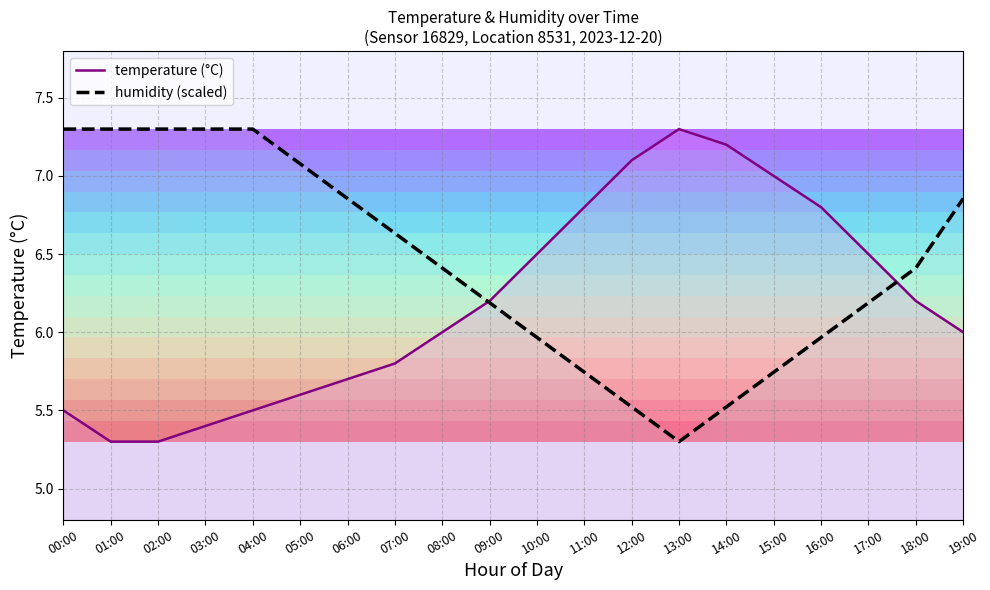

At which category does humidity (scaled) reach its first local valley?

13:00